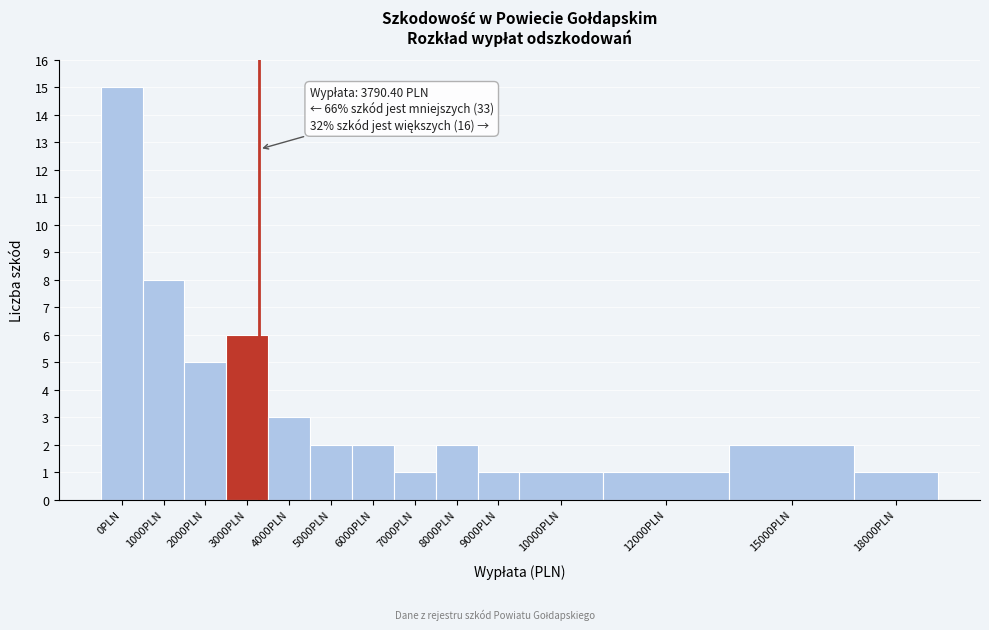

Reading left to right, transcribe all the data shown in this chart.

0PLN=15	1000PLN=8	2000PLN=5	3000PLN=6	4000PLN=3	5000PLN=2	6000PLN=2	7000PLN=1	8000PLN=2	9000PLN=1	10000PLN=1	12000PLN=1	15000PLN=2	18000PLN=1